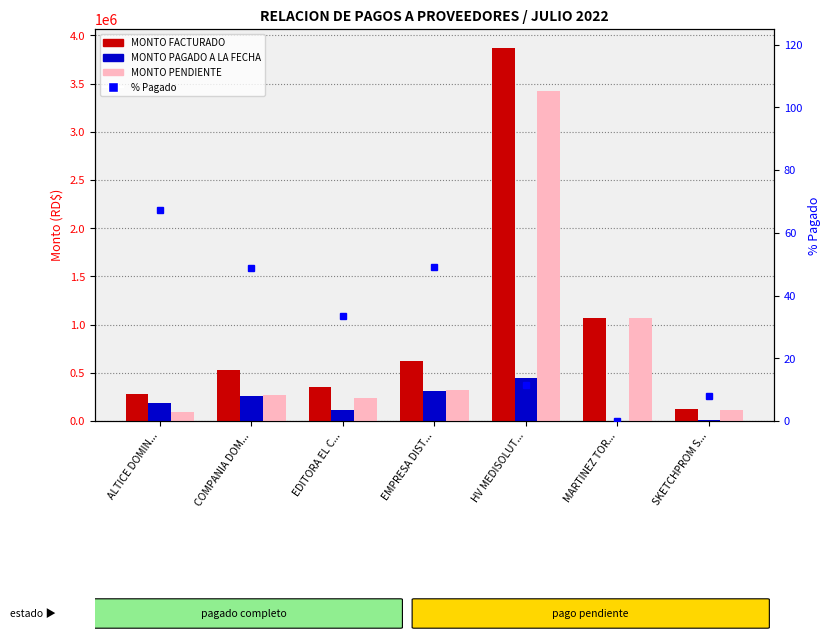

Which category has the highest value across all series?

HV MEDISOLUT...